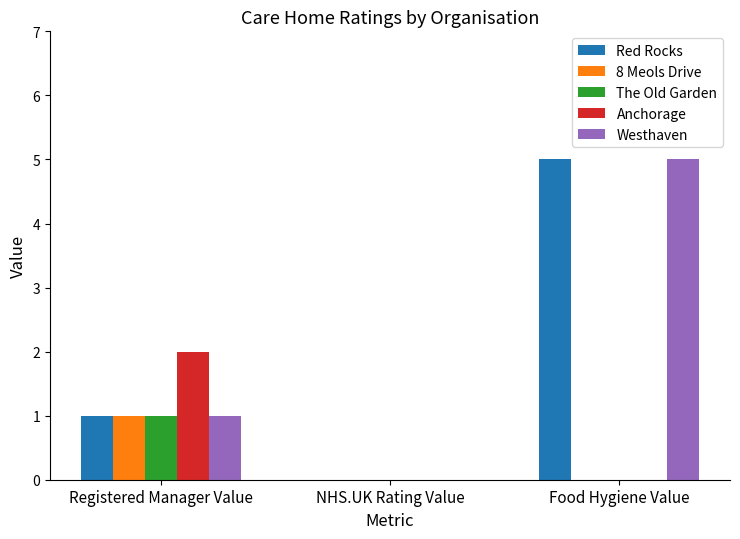

Reading left to right, what are all the values shown in this chart?

Red Rocks: 1	0	5
8 Meols Drive: 1	0	0
The Old Garden: 1	0	0
Anchorage: 2	0	0
Westhaven: 1	0	5